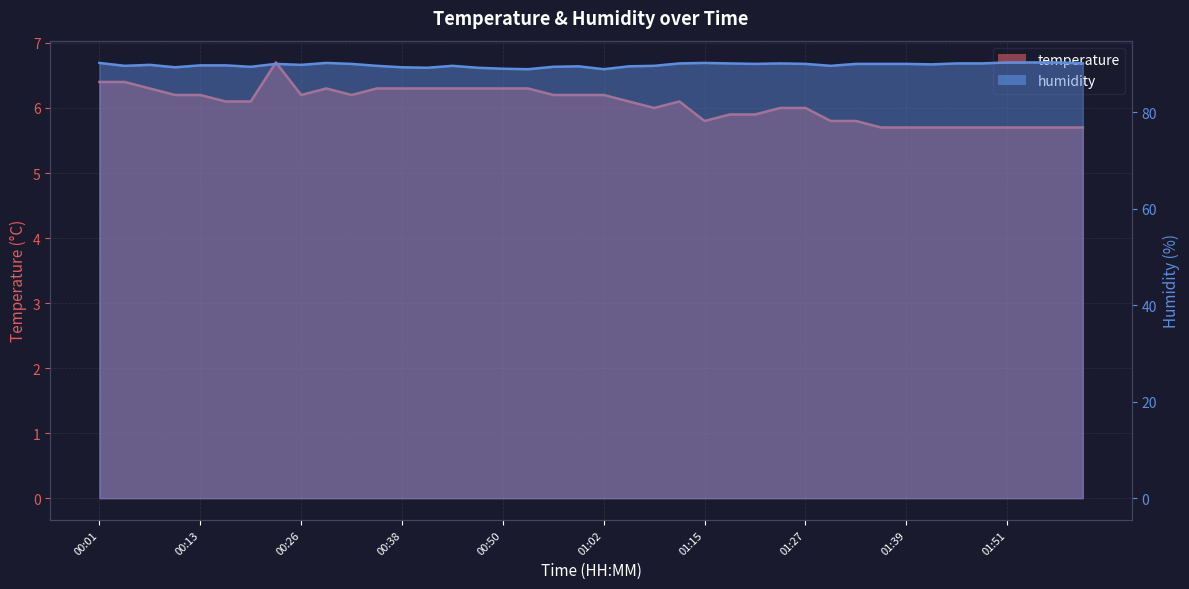

True or false: humidity and temperature cross at least once.

False